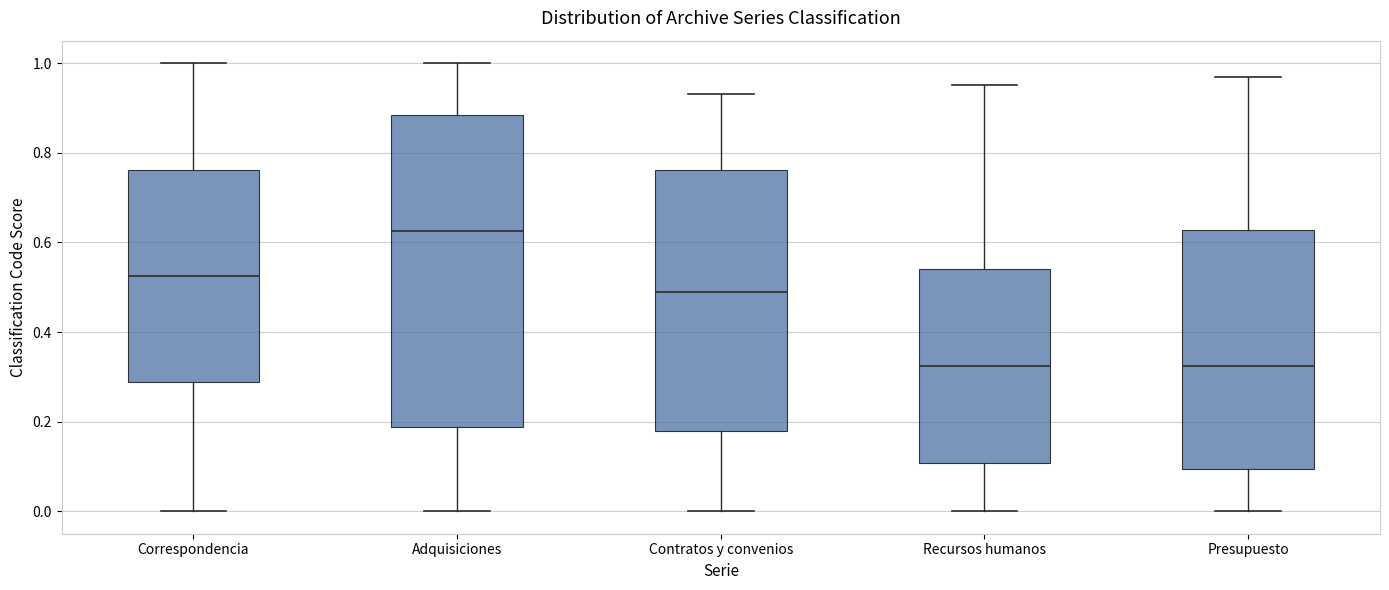

Reading left to right, read every box against the y-axis: the position of its median line, the range the box covers, and the ends of its whiskers. The values are not printed on the chart, so give them approximately, as read against the axis.

Correspondencia: median 0.52, box 0.28 to 0.76, whiskers 0.00 to 1.00
Adquisiciones: median 0.62, box 0.18 to 0.88, whiskers 0.00 to 1.00
Contratos y convenios: median 0.50, box 0.18 to 0.76, whiskers 0.00 to 0.94
Recursos humanos: median 0.32, box 0.10 to 0.54, whiskers 0.00 to 0.96
Presupuesto: median 0.32, box 0.10 to 0.62, whiskers 0.00 to 0.98